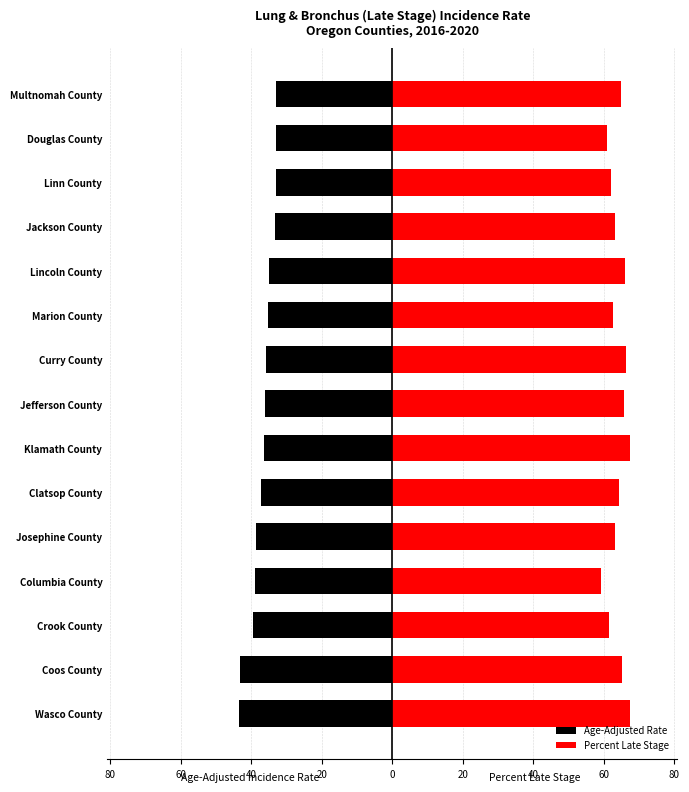

What are all the series names shown in the legend?

Age-Adjusted Rate, Percent Late Stage